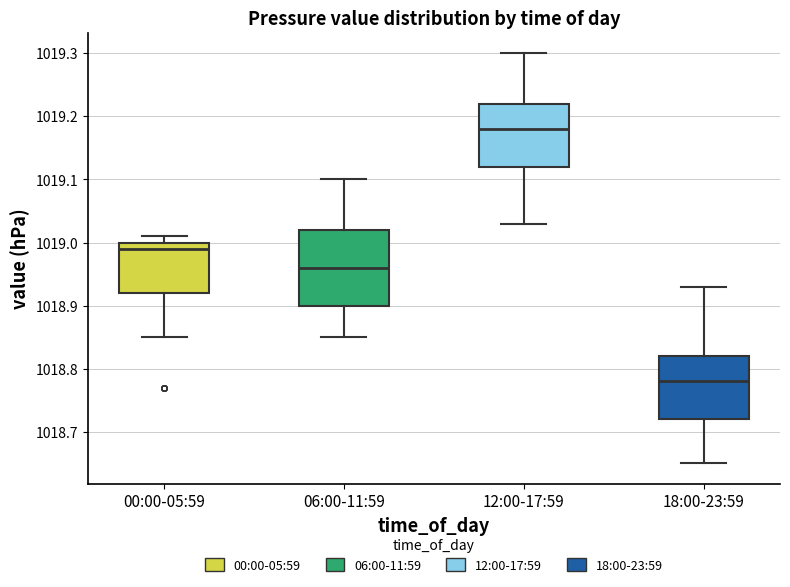

Where does the median line of the box for 18:00-23:59 sit on the y-axis? The values are not printed on the chart, so give them approximately, as read against the axis.

1018.78